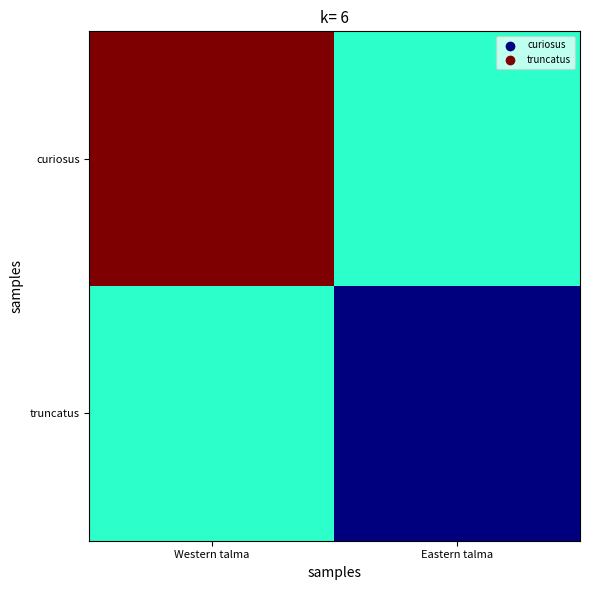

Reading right to left, transcribe all the data shown in this chart.

curiosus: Eastern talma=10286	Western talma=25434
truncatus: Eastern talma=22	Western talma=10286